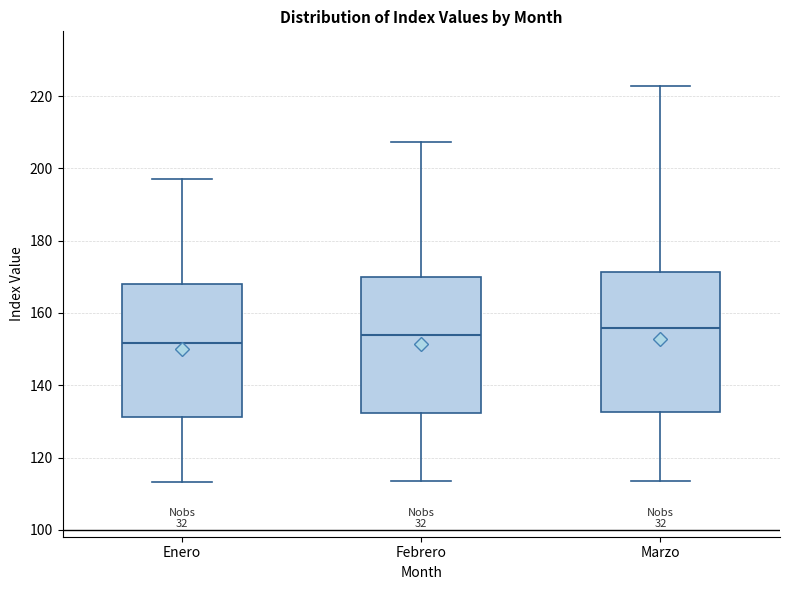

Where does the lower whisker of the box for Enero end on the y-axis? The values are not printed on the chart, so give them approximately, as read against the axis.

114